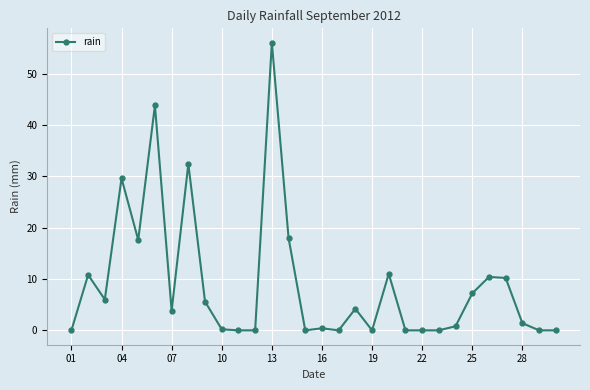

What is the average value?

9.0